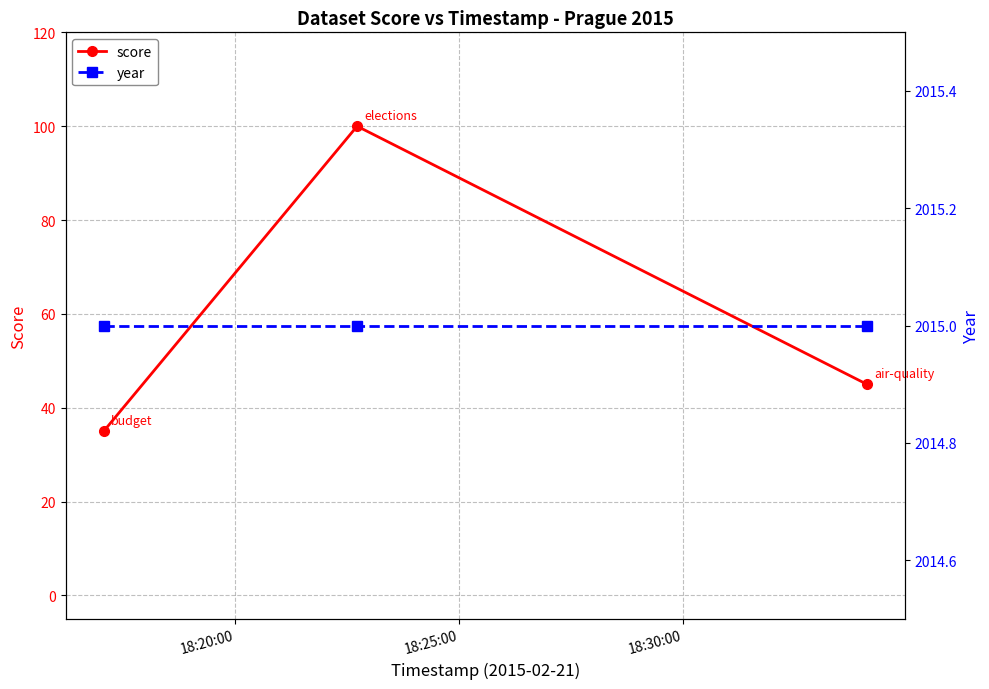

At how many categories does at least one series exceed 278?

3